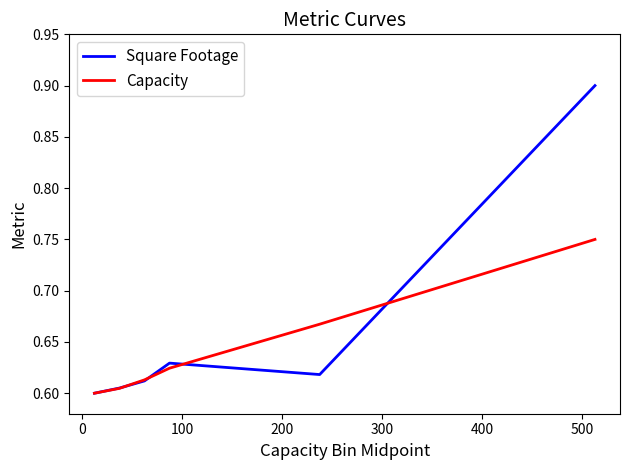

List the series in order of their overall mean, lowest first.

Capacity, Square Footage